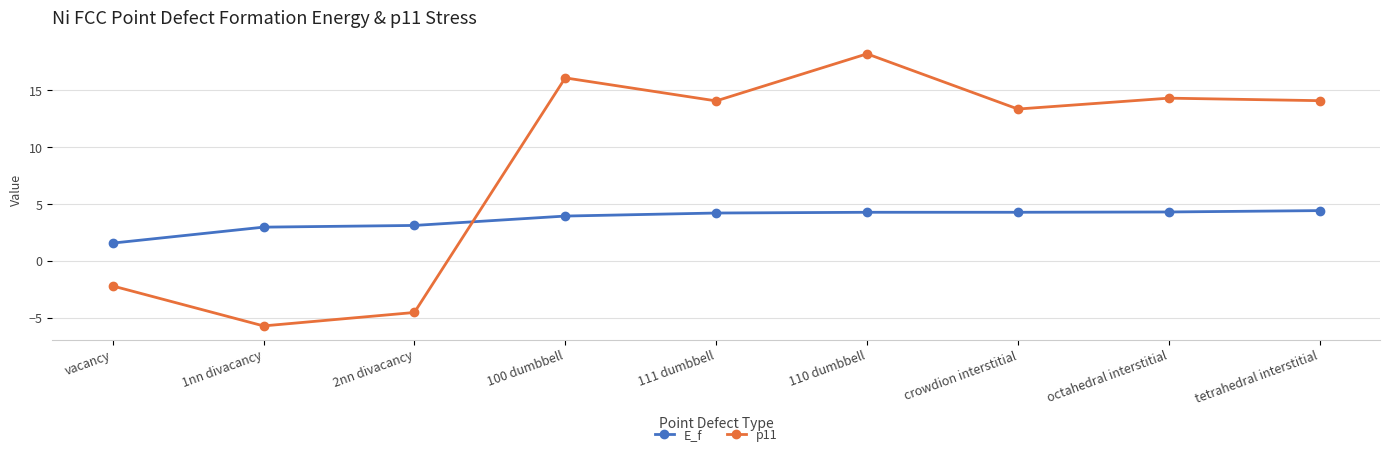

Count the number of data series in this chart.

2